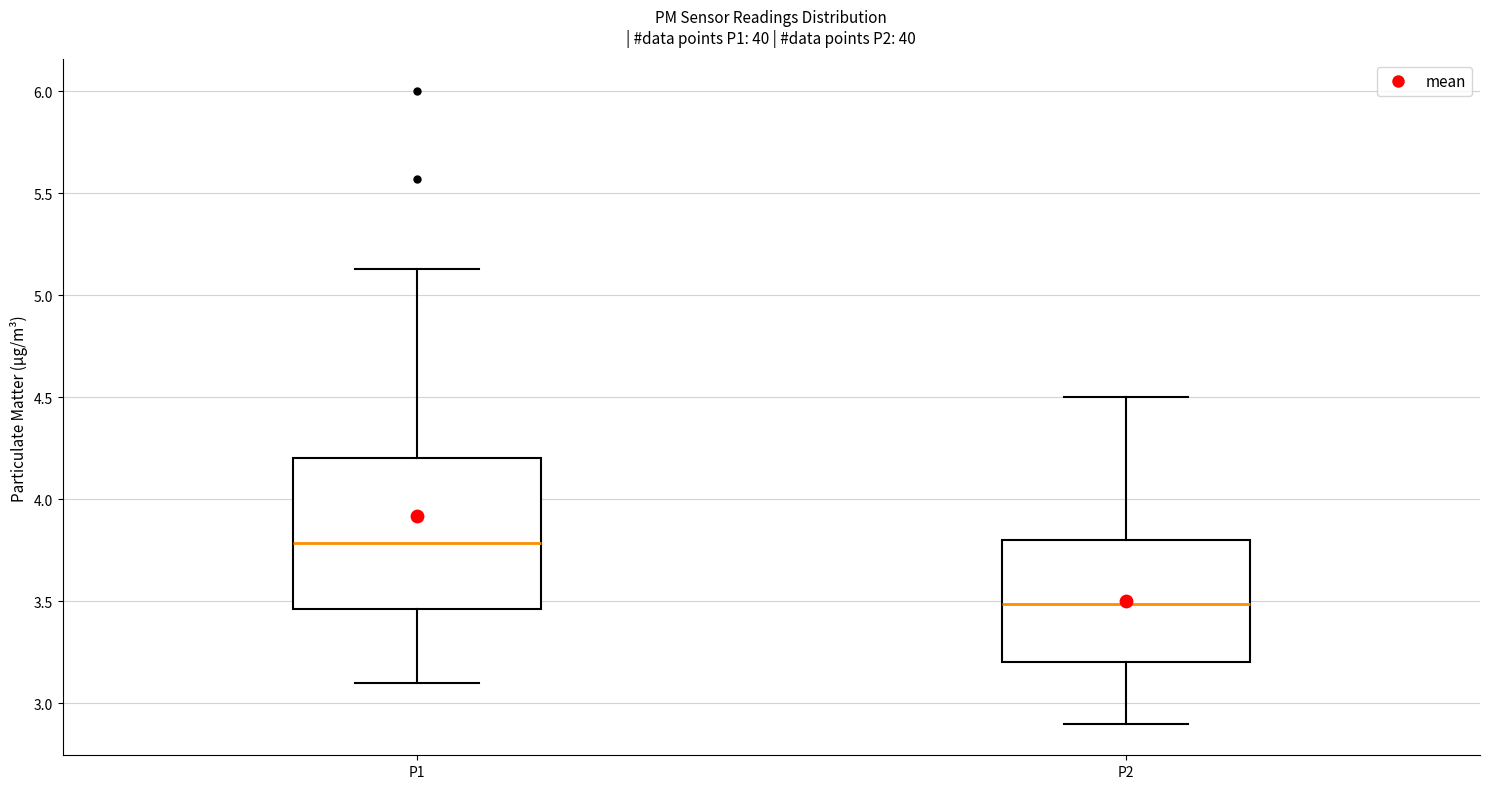

Comparing the boxes themselves (not the whiskers), which one is the tallest?

P1